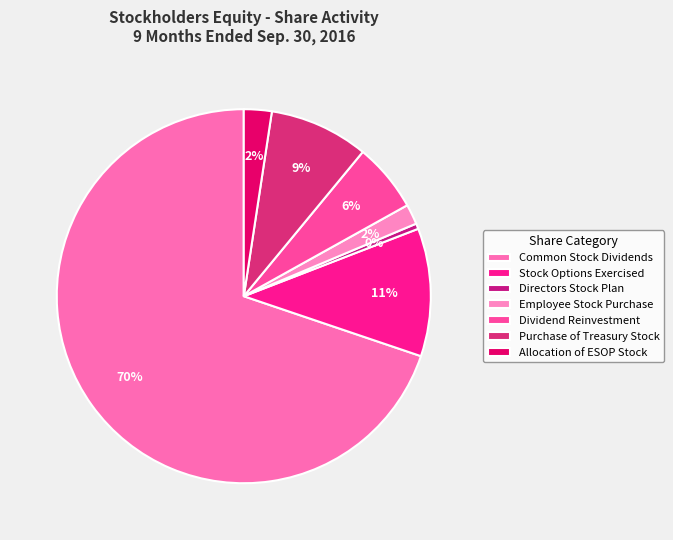

Which slice is the largest?

Common Stock Dividends